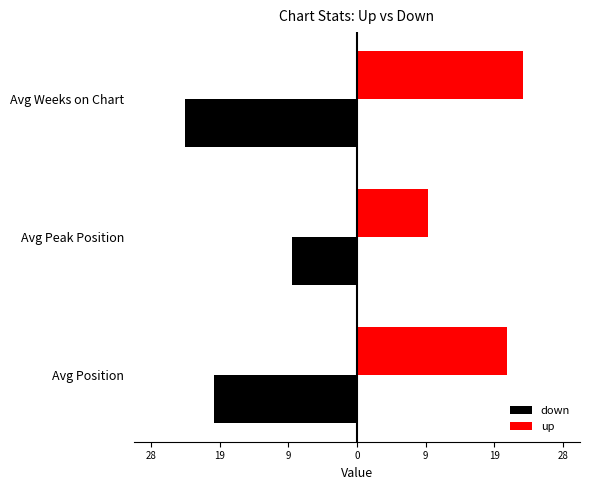

List the series in order of their overall mean, lowest first.

down, up